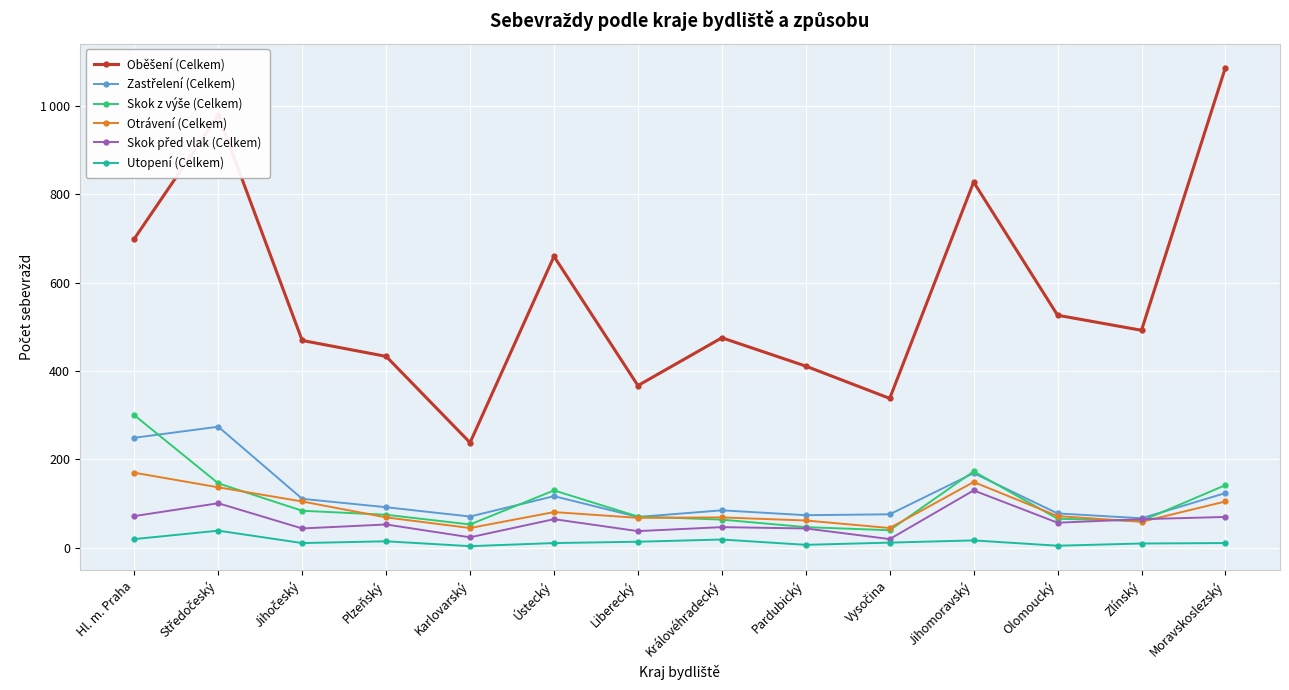

At which category does Skok z výše (Celkem) reach its first local valley?

Karlovarský